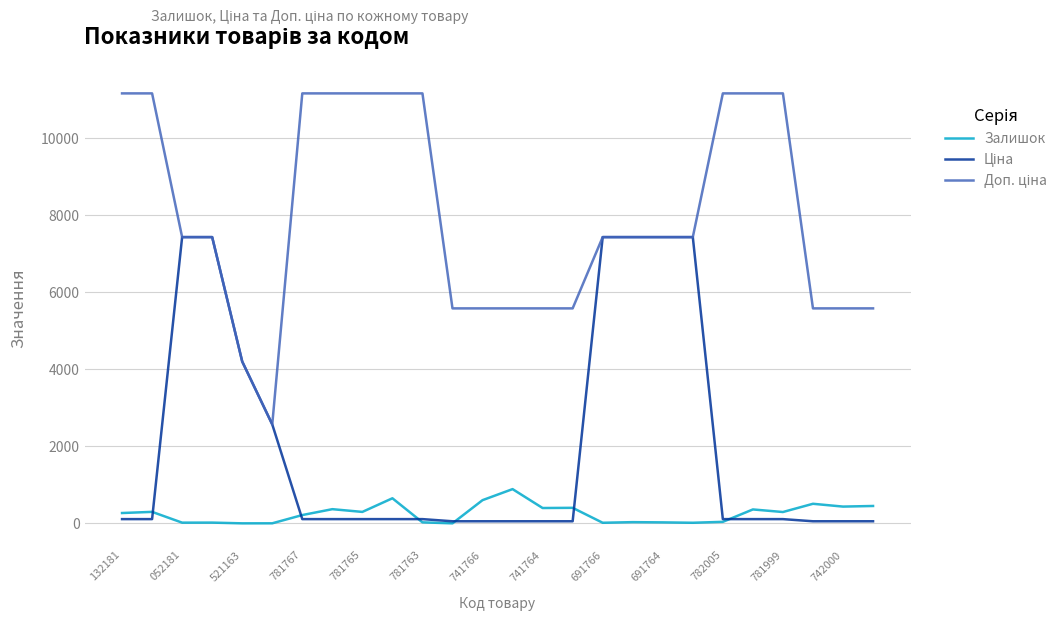

What is the maximum value for Залишок?

891.0